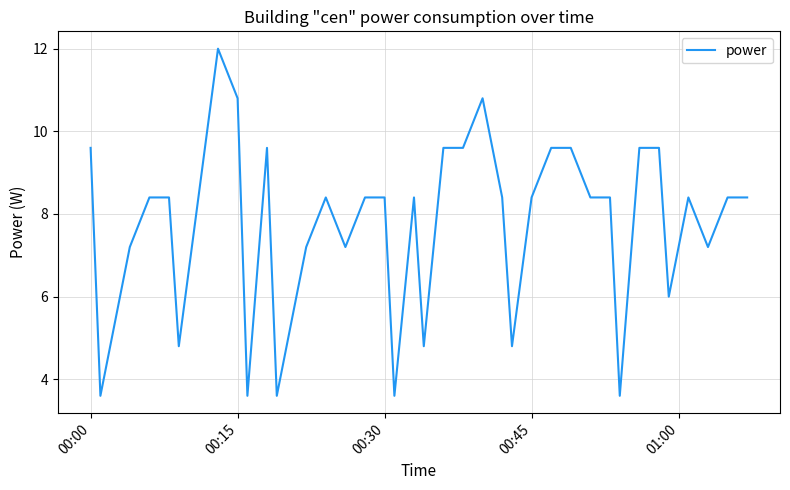

Reading left to right, transcribe all the data shown in this chart.

9.6	3.6	4.8	7.2	8.4	8.4	4.8	8.4	12.0	10.8	3.6	9.6	3.6	4.8	7.2	8.4	7.2	8.4	8.4	3.6	8.4	4.8	9.6	9.6	10.8	8.4	4.8	8.4	9.6	9.6	8.4	8.4	3.6	9.6	9.6	6.0	8.4	7.2	8.4	8.4